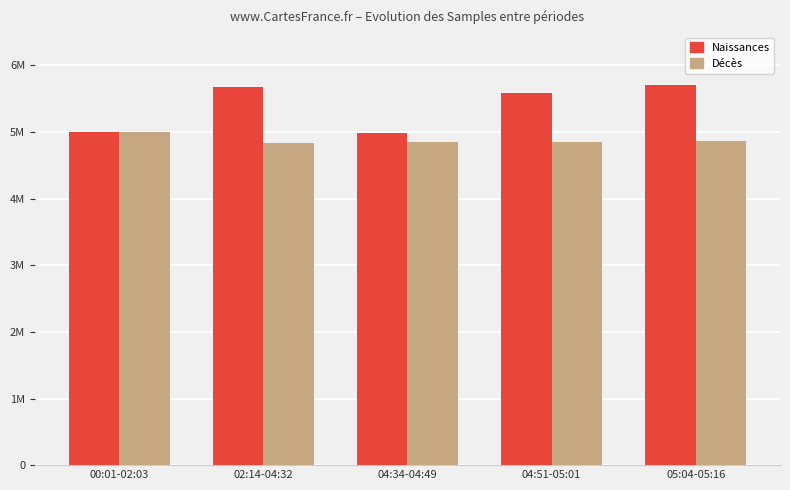

What are all the series names shown in the legend?

Naissances, Décès